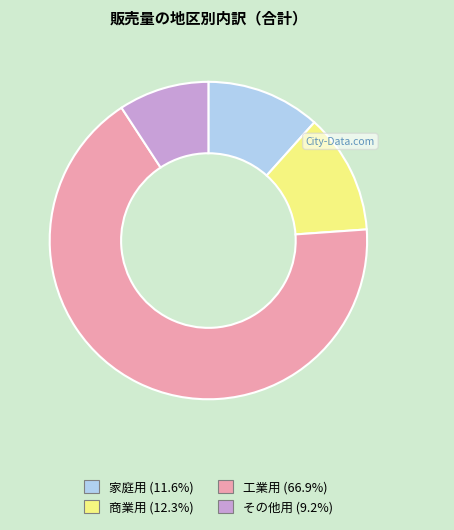

Which slice is the largest?

工業用